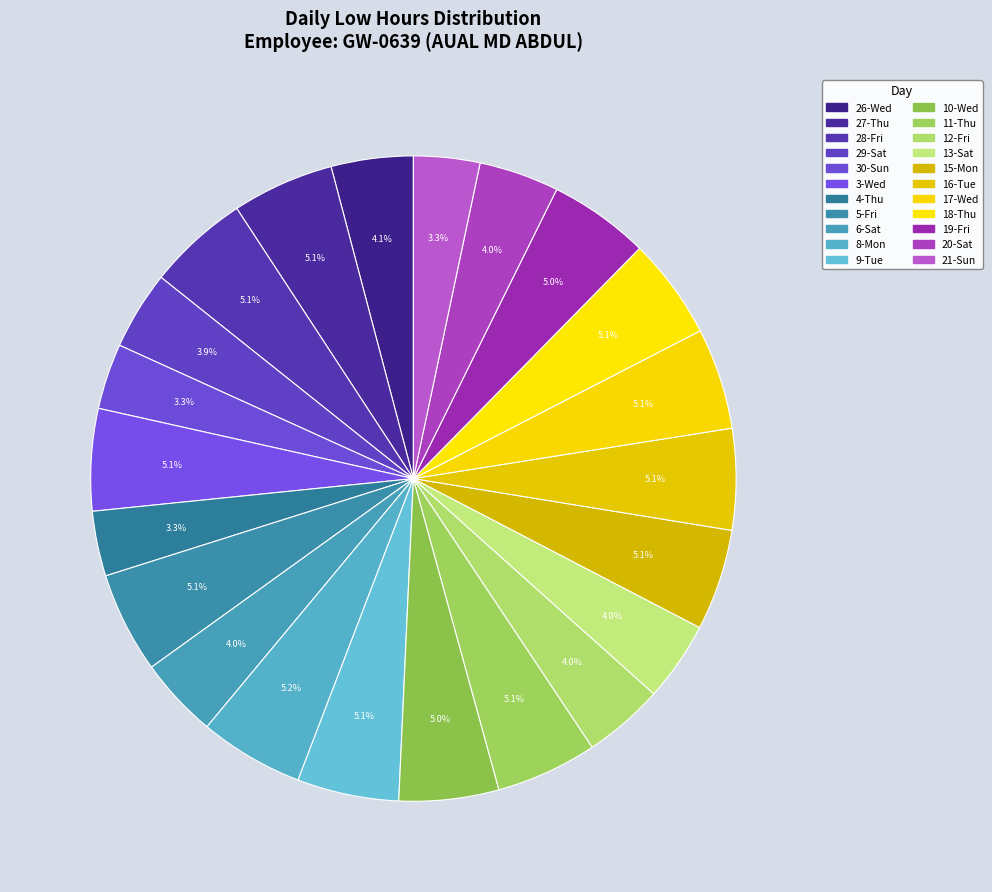

What percentage do 21-Sun and 10-Wed together represent?

8.3%